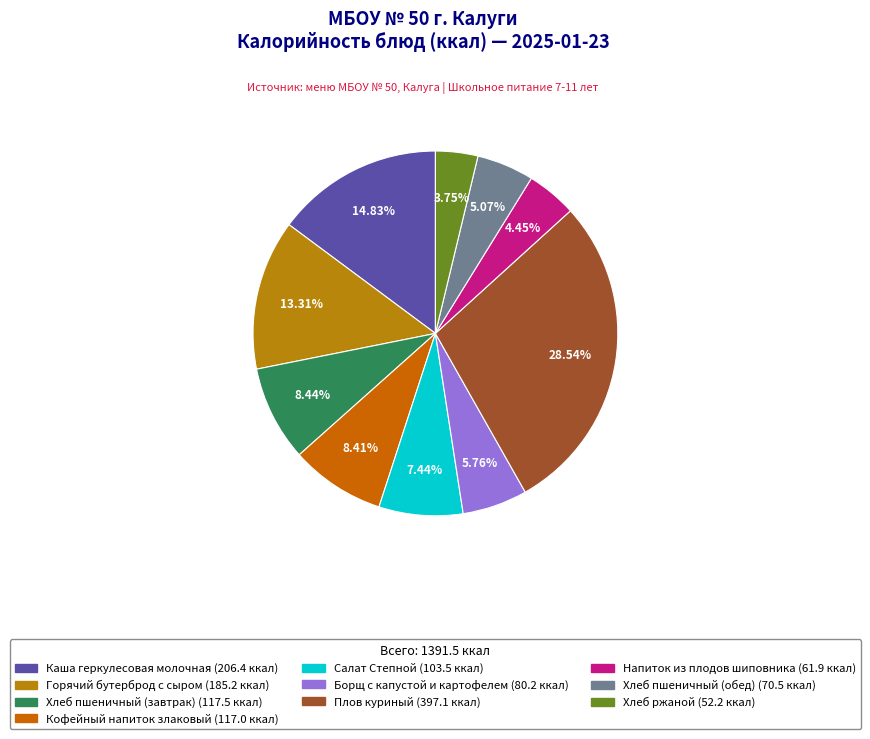

How many segments does this pie chart have?

10